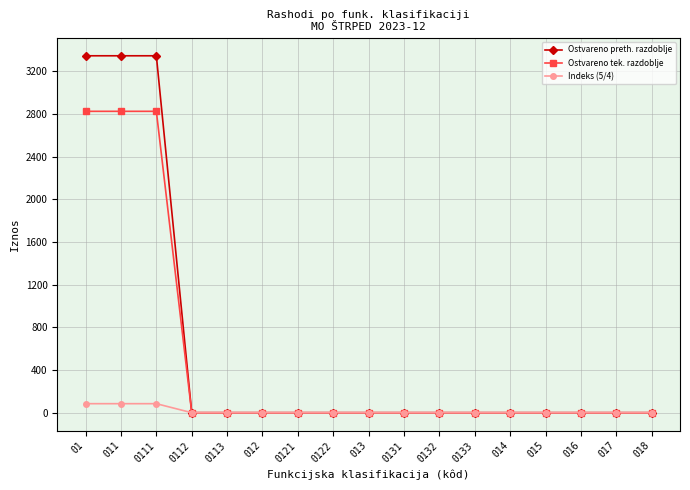

Does the chart have visible grid lines?

Yes